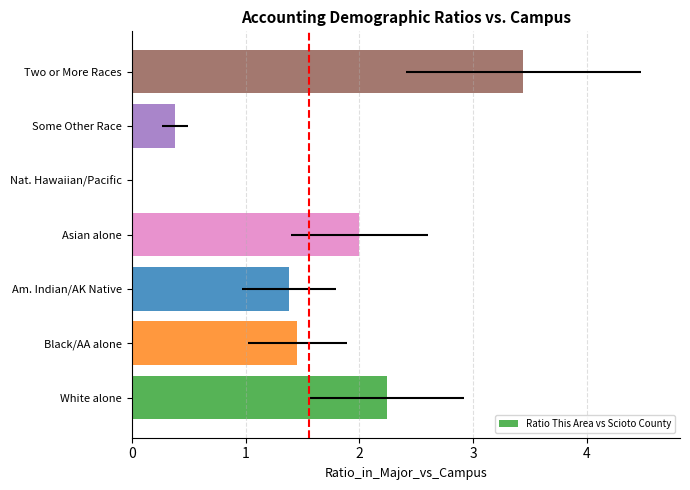

Does the chart contain stacked bars?

No